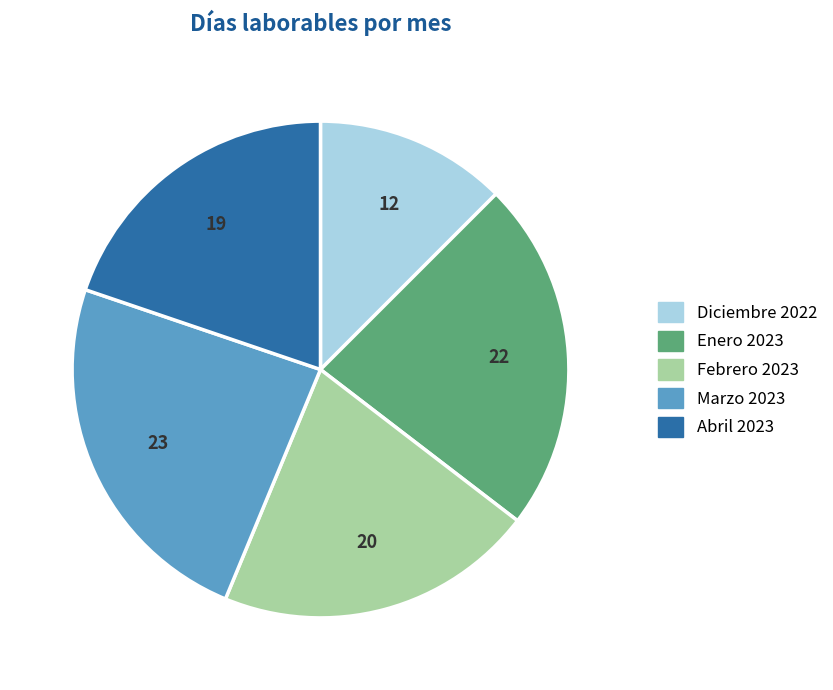

Approximately how many times larger is the value at Diciembre 2022 compared to Enero 2023?

0.5